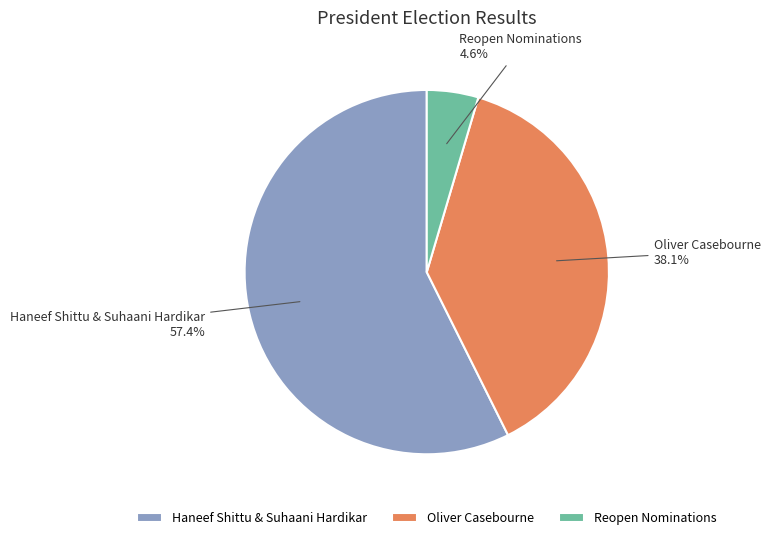

How many segments does this pie chart have?

3